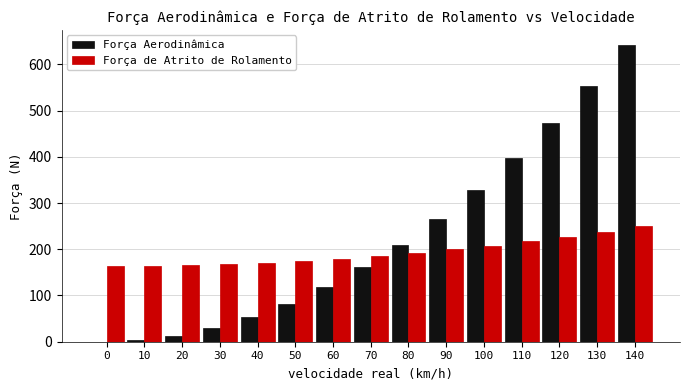

What is the greatest value displayed?

642.6